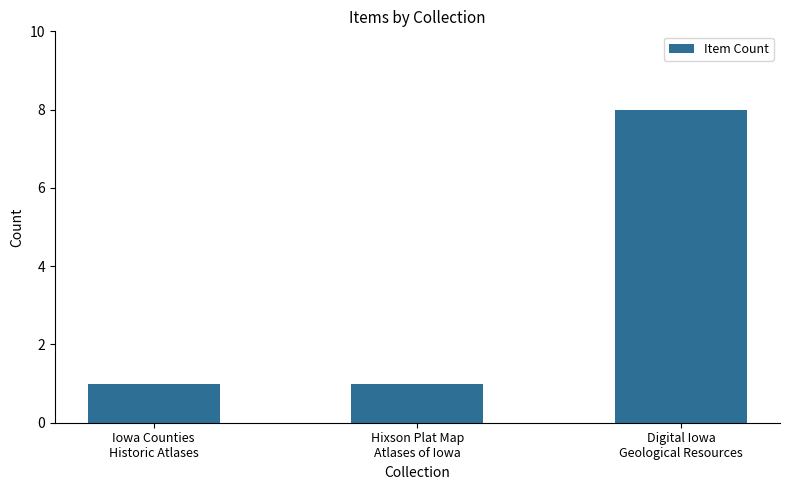

What is the difference between the values at Digital Iowa
Geological Resources and Hixson Plat Map
Atlases of Iowa?

7